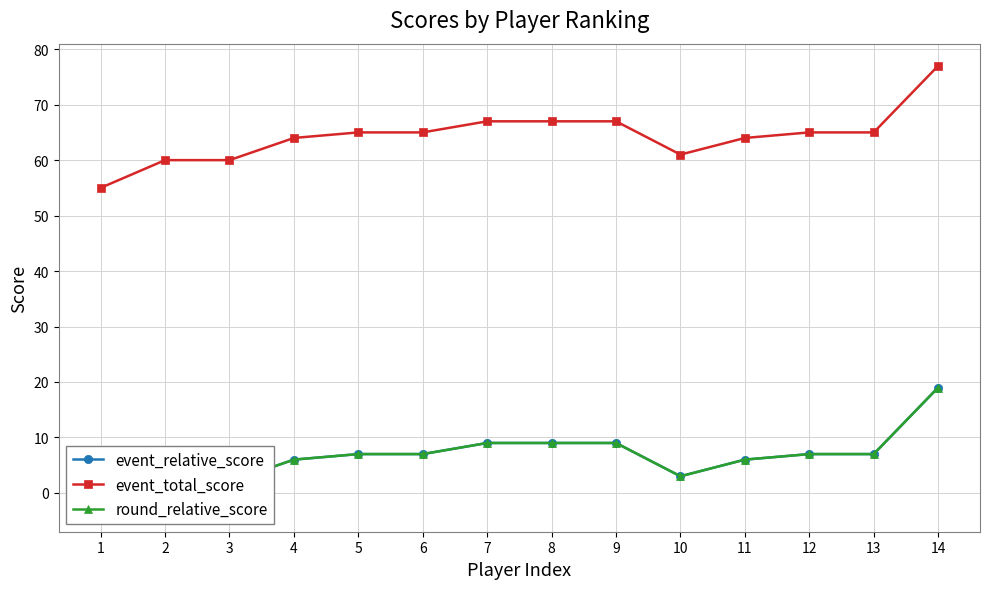

What is the average value of the round_relative_score series?

6